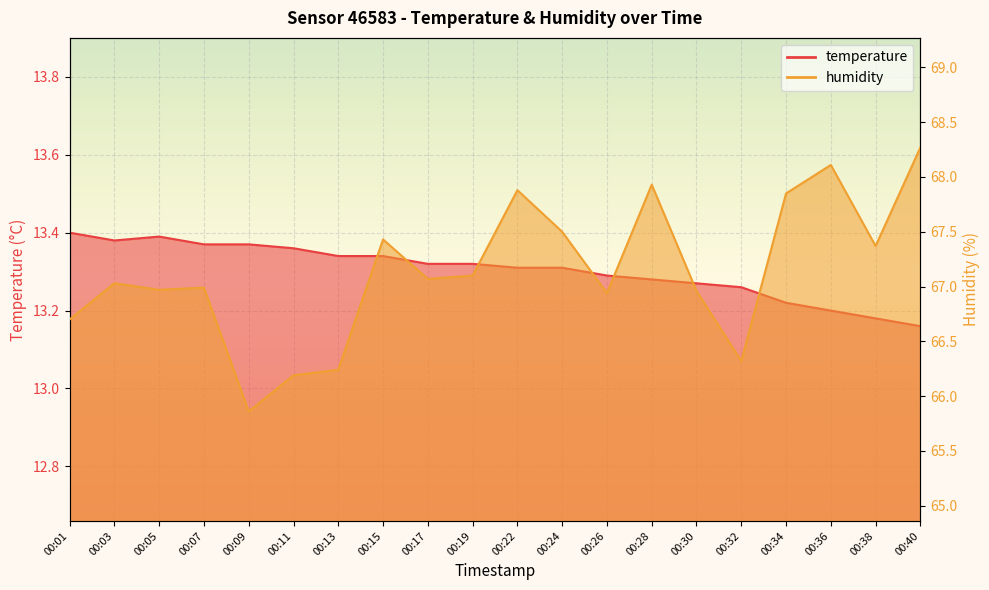

Rank the series by their maximum value, from highest to lowest.

humidity, temperature